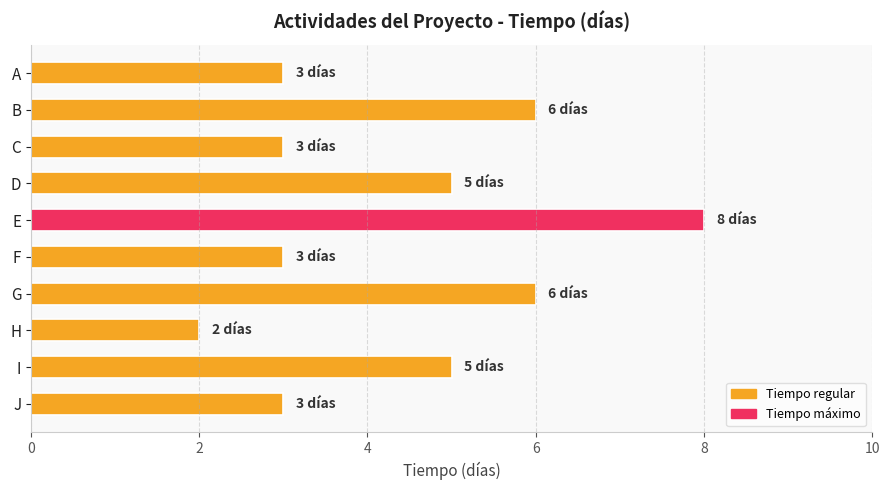

Approximately how many times larger is the value at C compared to H?

1.5